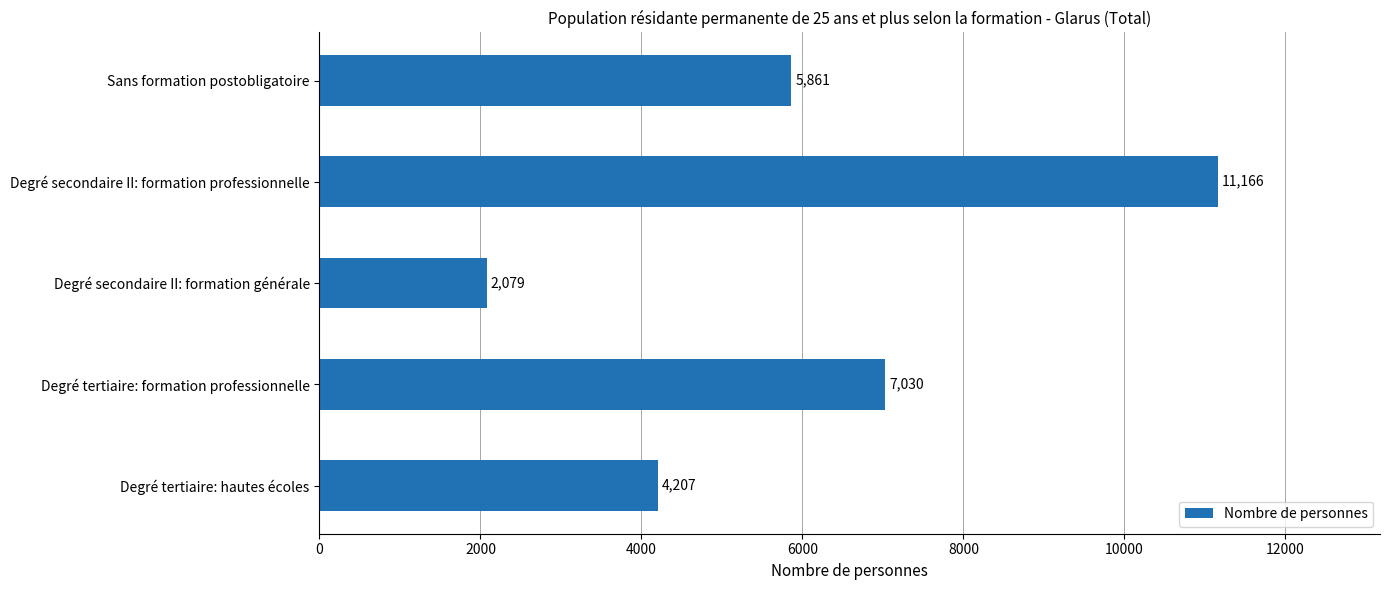

What value does the data have at Degré tertiaire: hautes écoles?

4207.1